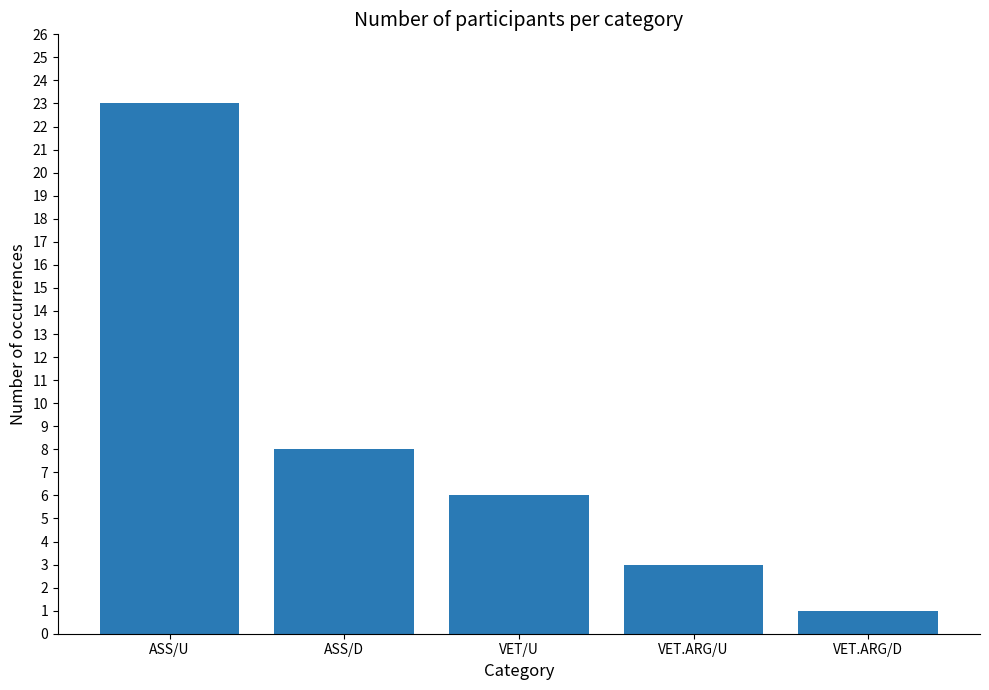

How many data points does each series have?

5